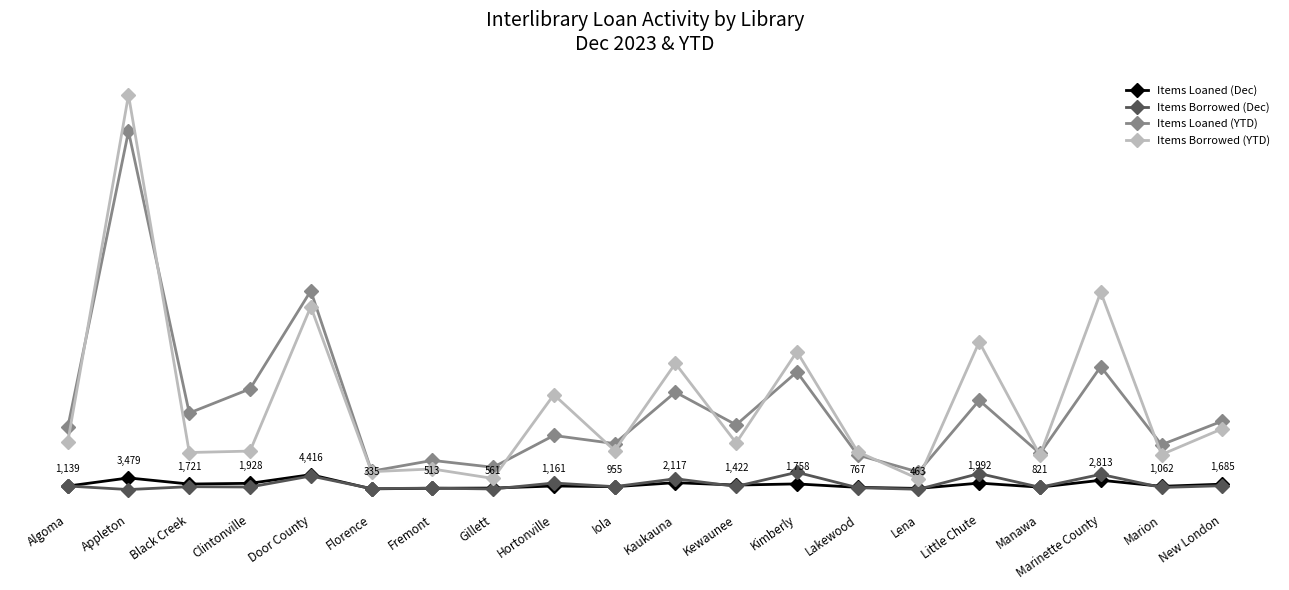

Is the value of Items Borrowed (YTD) at Lakewood greater than the value of Items Loaned (Dec) at Kewaunee?

Yes